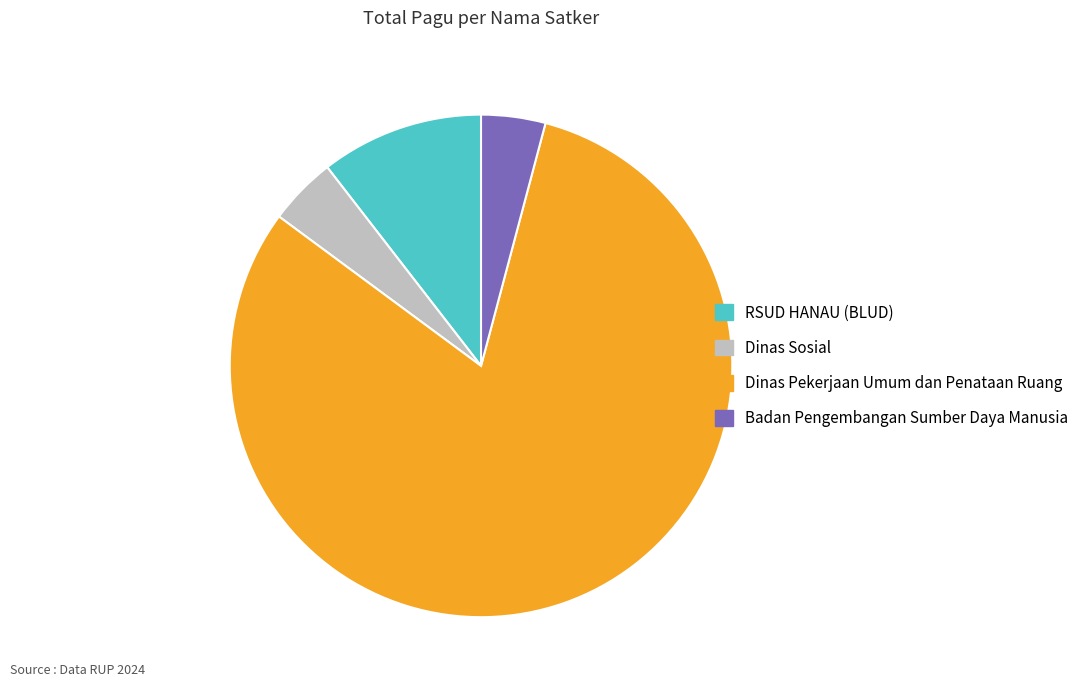

Count the number of slices in the pie.

4